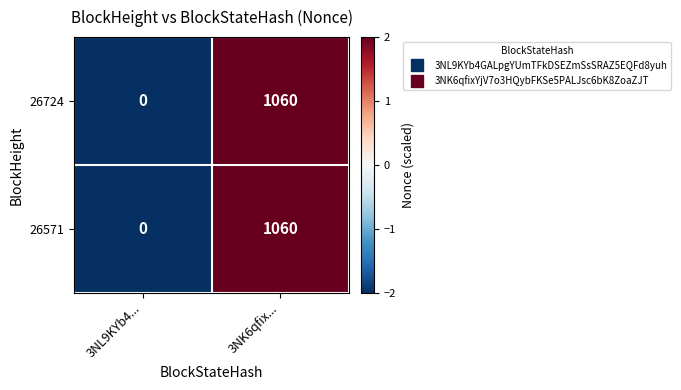

The value of 26724 at 3NK6qfix... is 238. True or false?

False